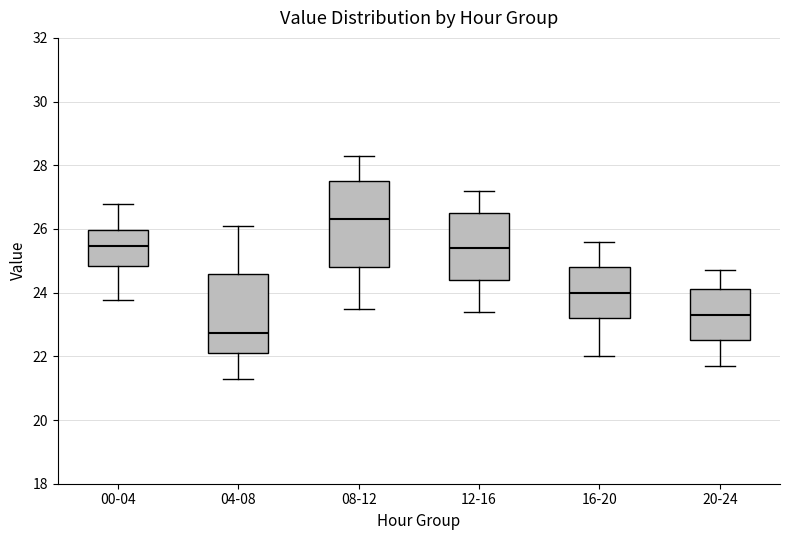

Reading left to right, read every box against the y-axis: the position of its median line, the range the box covers, and the ends of its whiskers. The values are not printed on the chart, so give them approximately, as read against the axis.

00-04: median 25.4, box 24.8 to 26.0, whiskers 23.8 to 26.8
04-08: median 22.8, box 22.2 to 24.6, whiskers 21.4 to 26.2
08-12: median 26.4, box 24.8 to 27.6, whiskers 23.6 to 28.4
12-16: median 25.4, box 24.4 to 26.6, whiskers 23.4 to 27.2
16-20: median 24.0, box 23.2 to 24.8, whiskers 22.0 to 25.6
20-24: median 23.4, box 22.6 to 24.2, whiskers 21.8 to 24.8